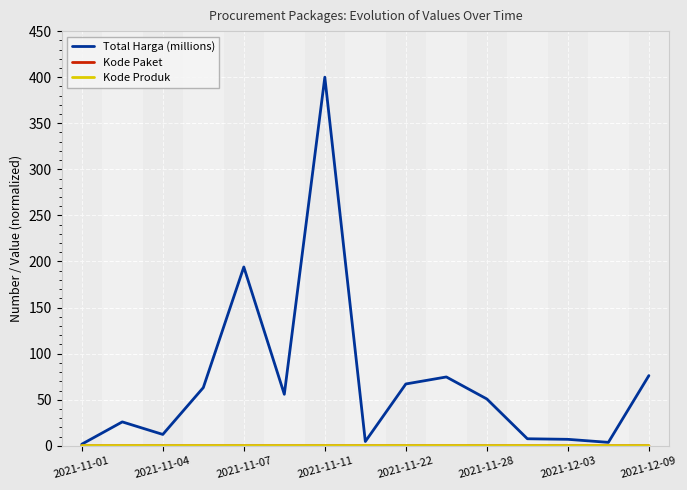

What is the value of the Total Harga (millions) point at the 2nd from the left?

25.9